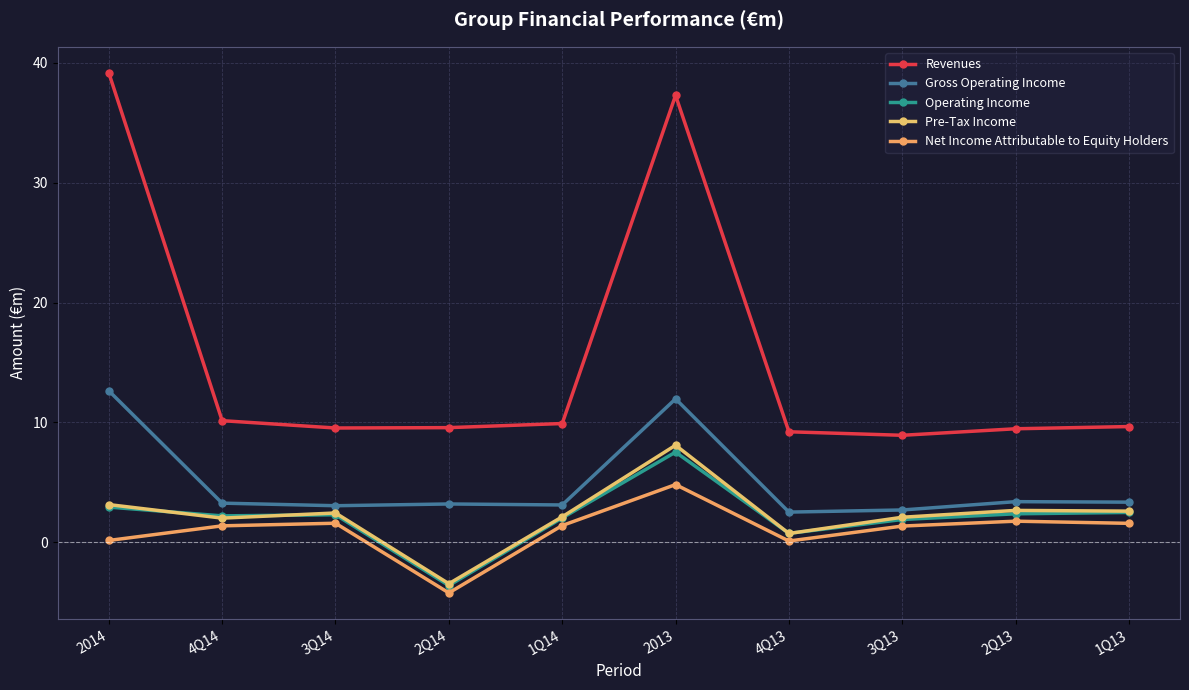

True or false: Operating Income and Revenues cross at least once.

False